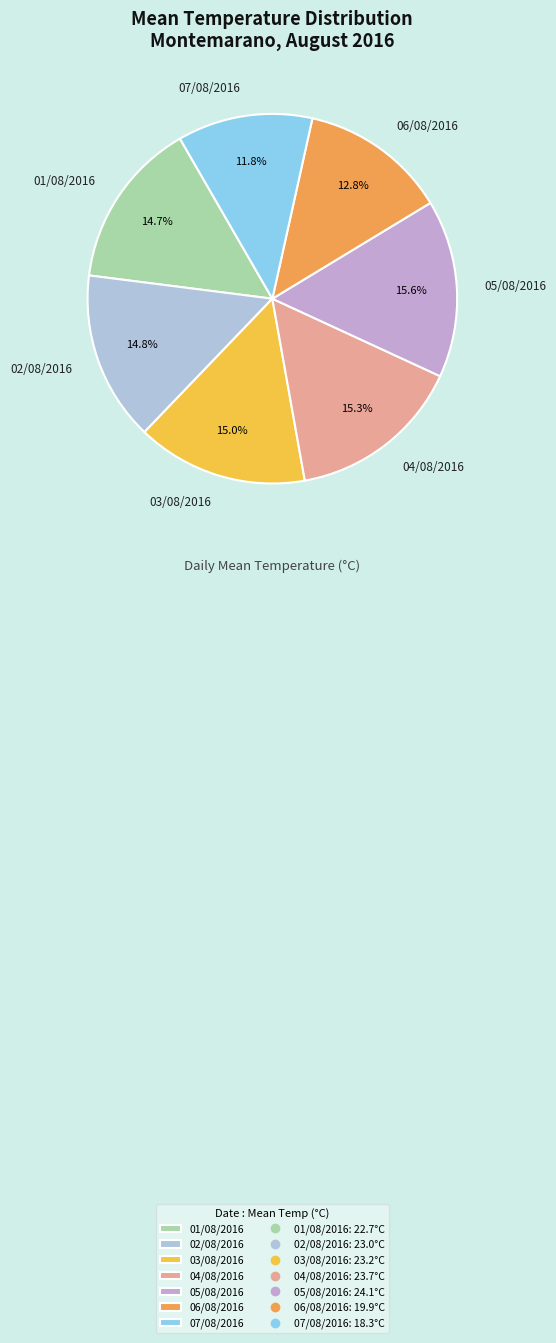

What percentage is NOT represented by 04/08/2016?

84.7%